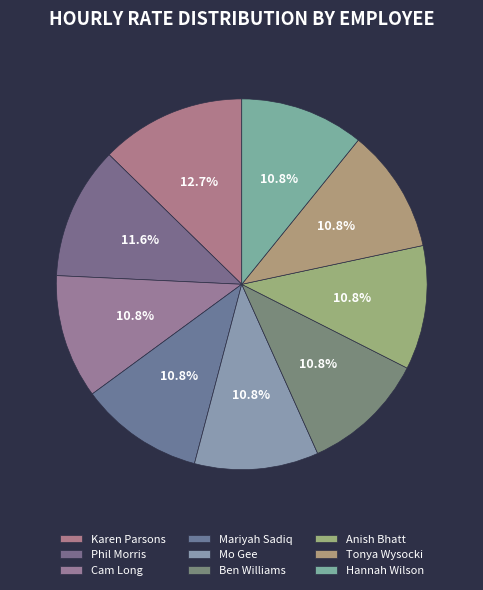

To the nearest percent, what portion does Anish Bhatt represent?

11%